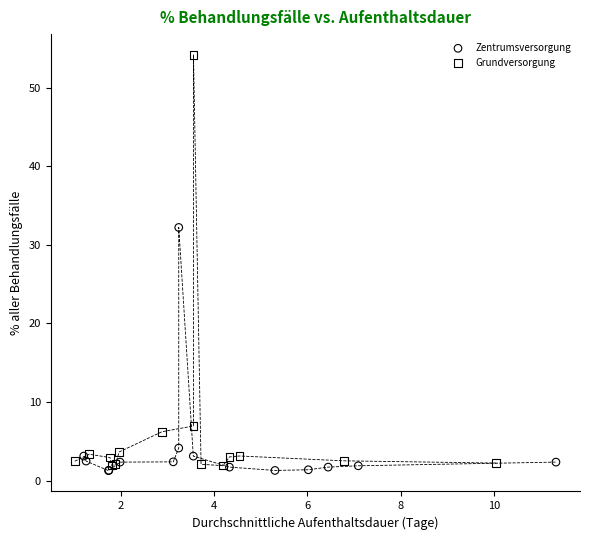

Which series contains the lowest Y value?

Zentrumsversorgung